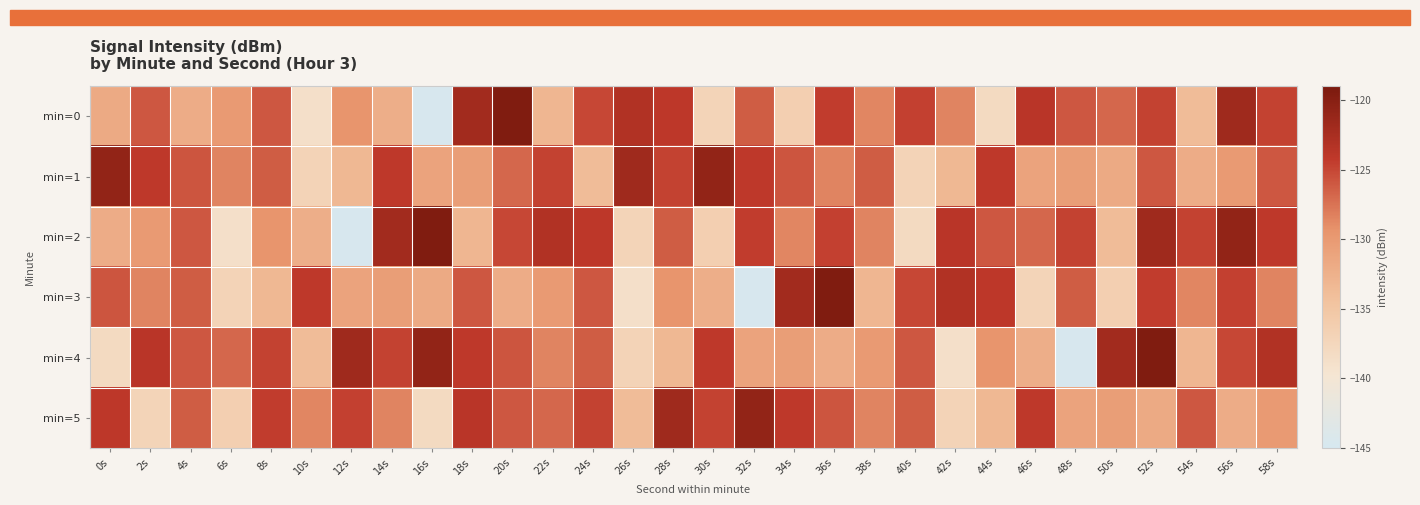

Rank the series at 28s from highest to lowest value.

min=5, min=0, min=1, min=2, min=3, min=4